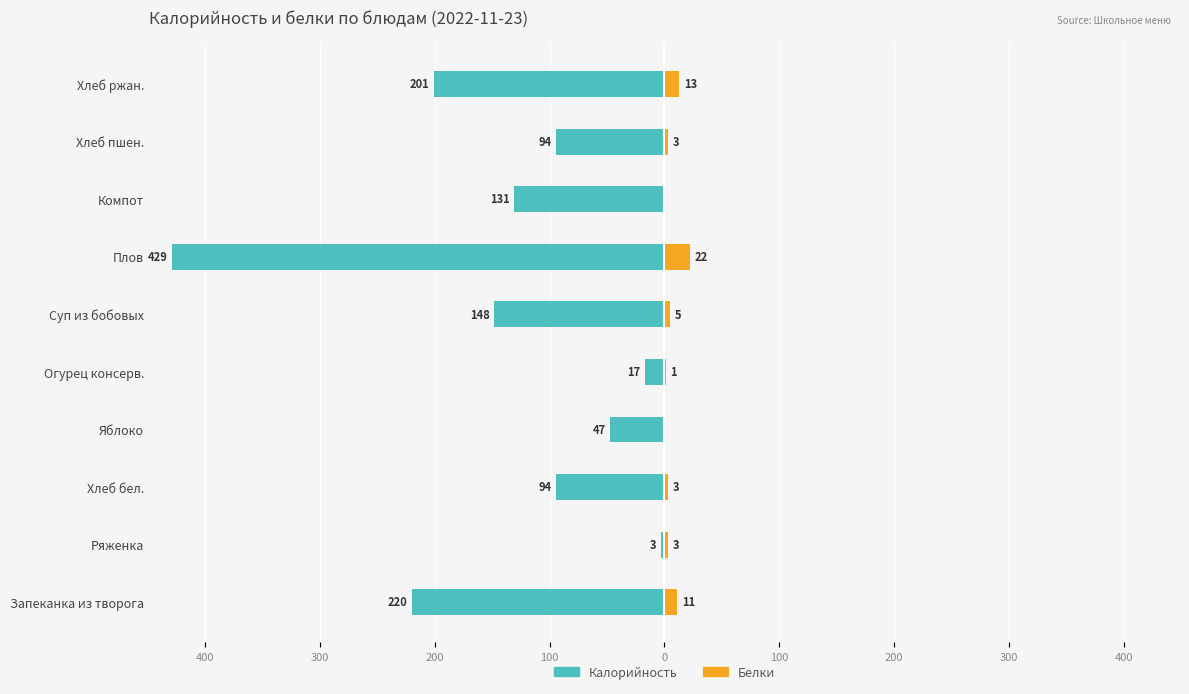

Which series has the widest spread of values?

Калорийность